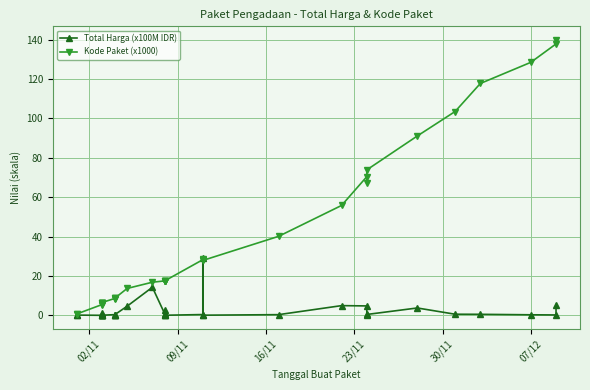

What are all the series names shown in the legend?

Total Harga (x100M IDR), Kode Paket (x1000)